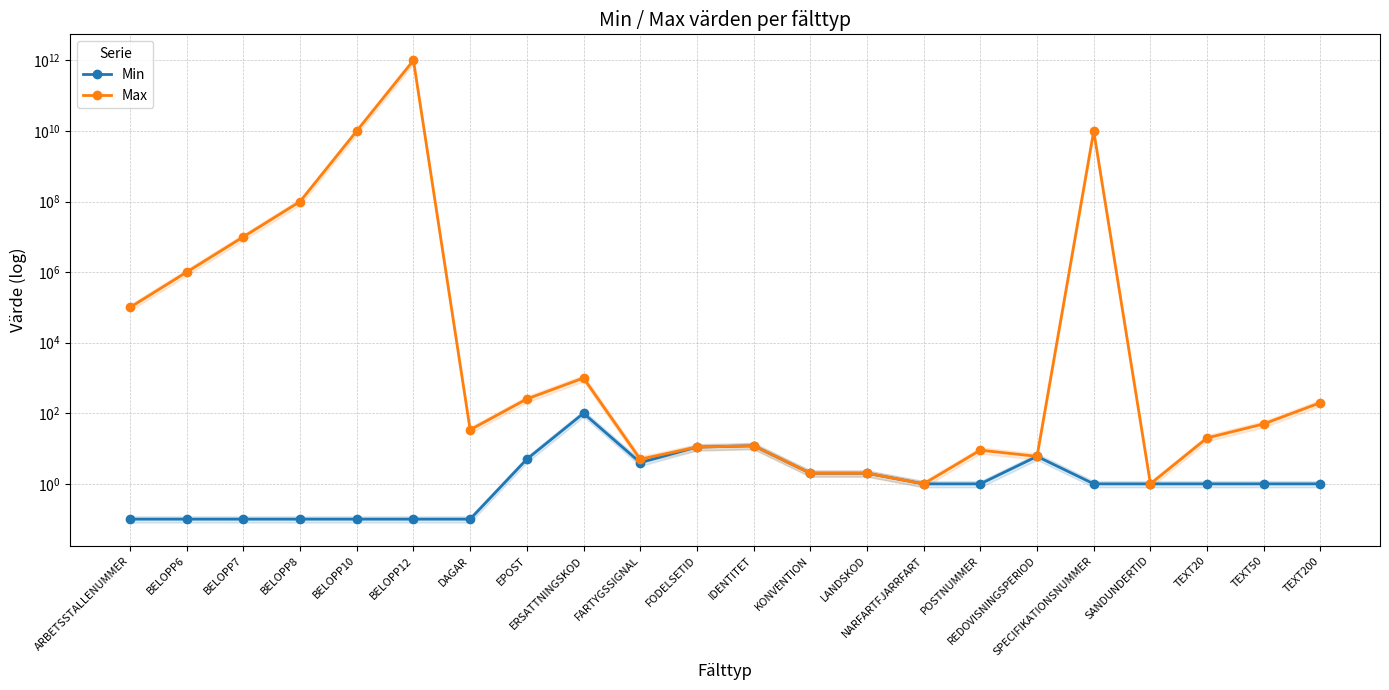

Does the chart have visible grid lines?

Yes